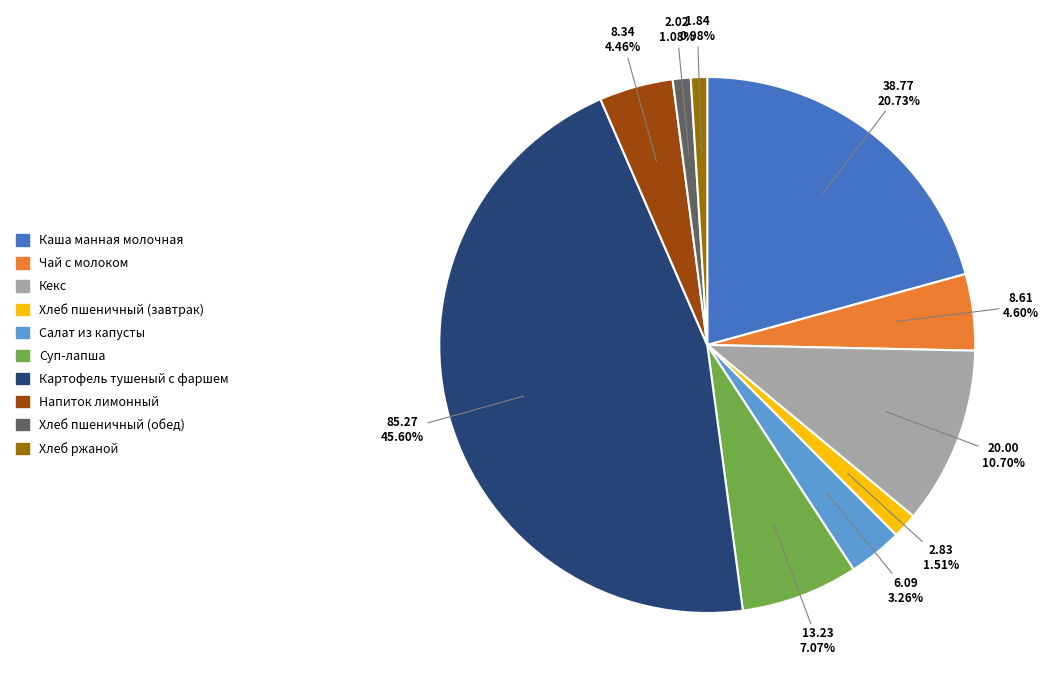

What percentage is NOT represented by Напиток лимонный?

95.5%